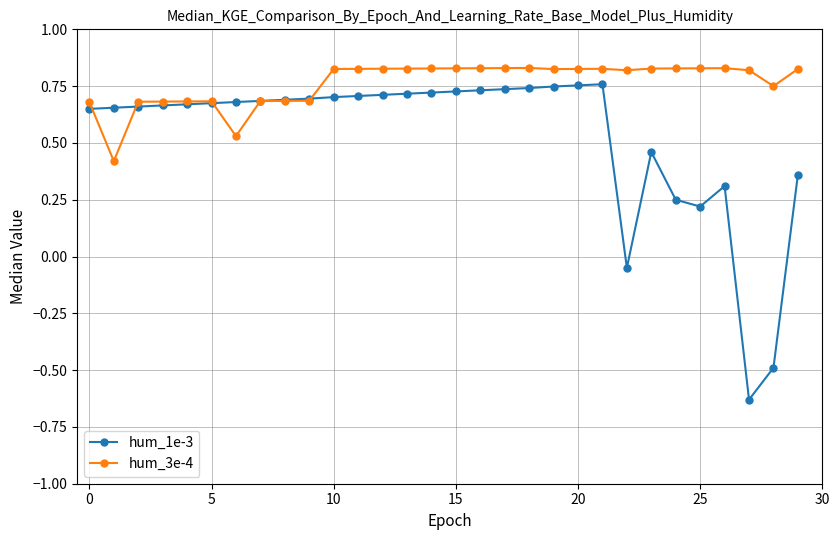

List the series in order of their overall mean, lowest first.

hum_1e-3, hum_3e-4